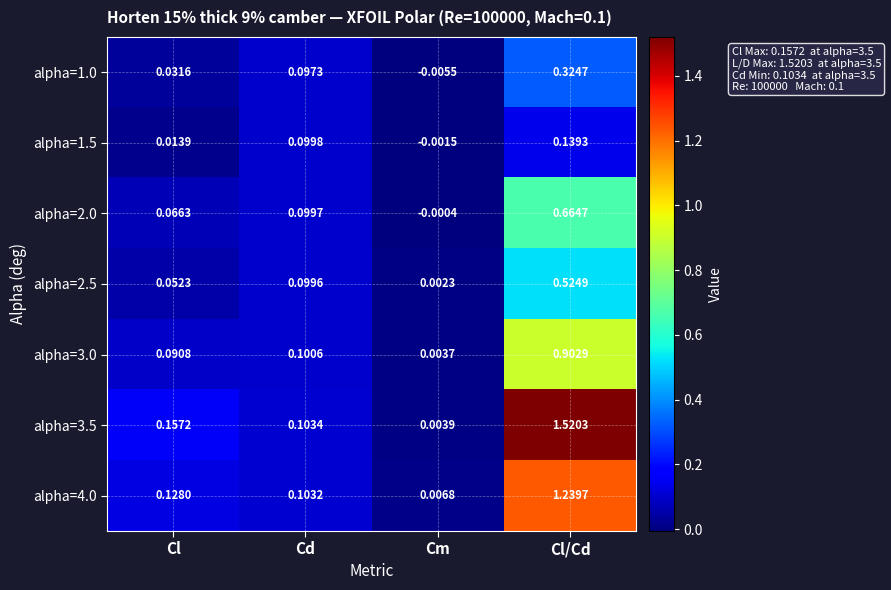

Is the value of alpha=2.5 at Cd greater than the value of alpha=1.5 at Cl?

Yes